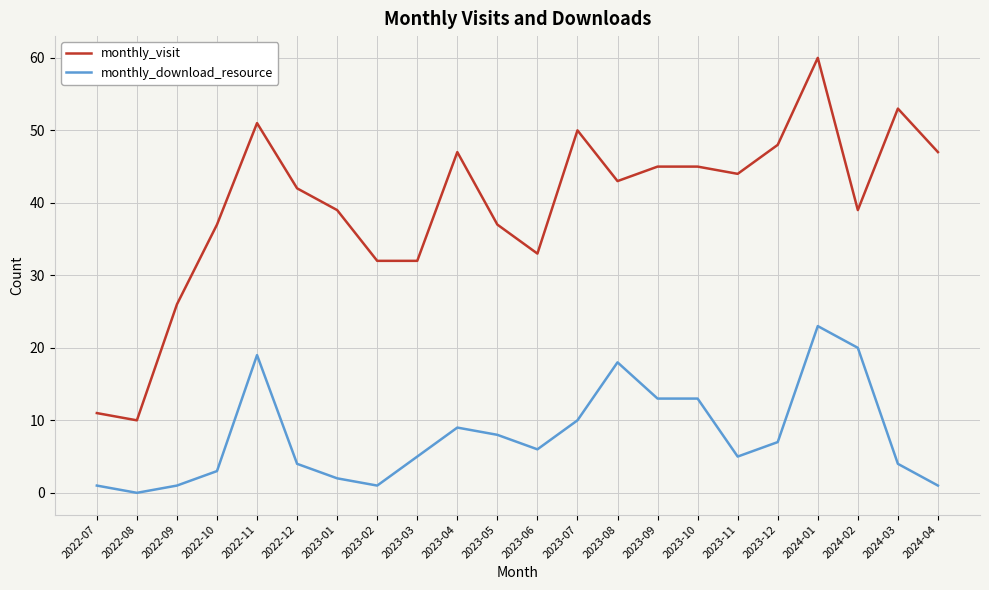

Rank the series by their maximum value, from highest to lowest.

monthly_visit, monthly_download_resource